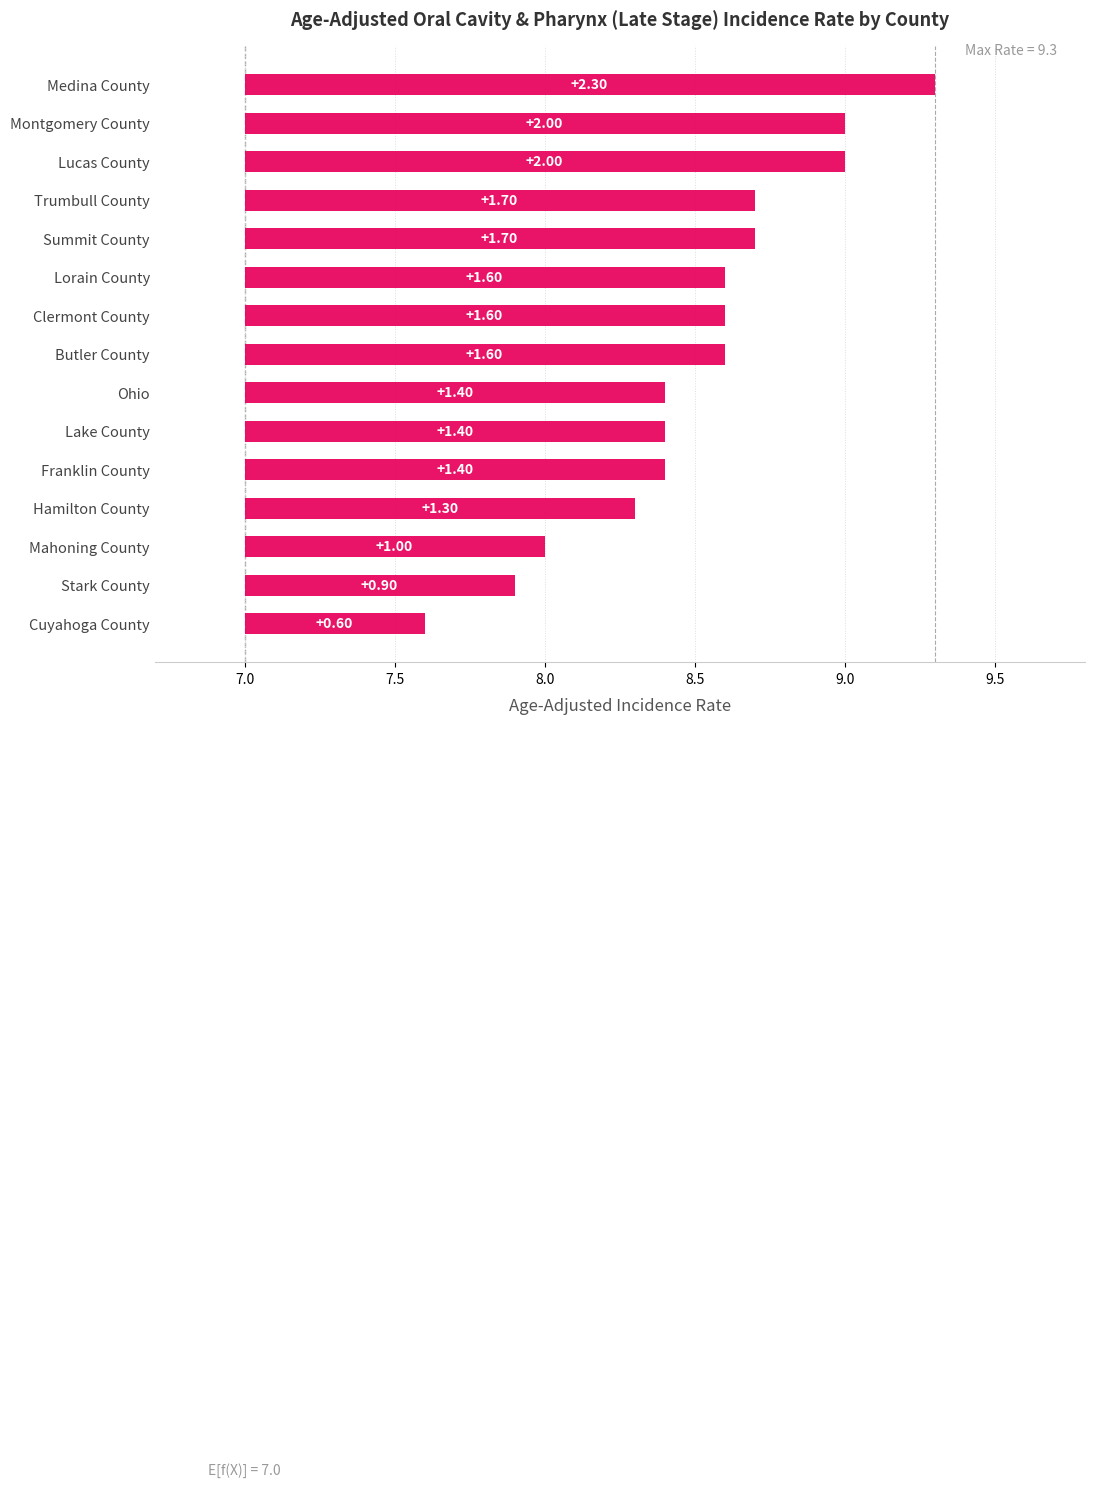

Count the number of categories in the chart.

15